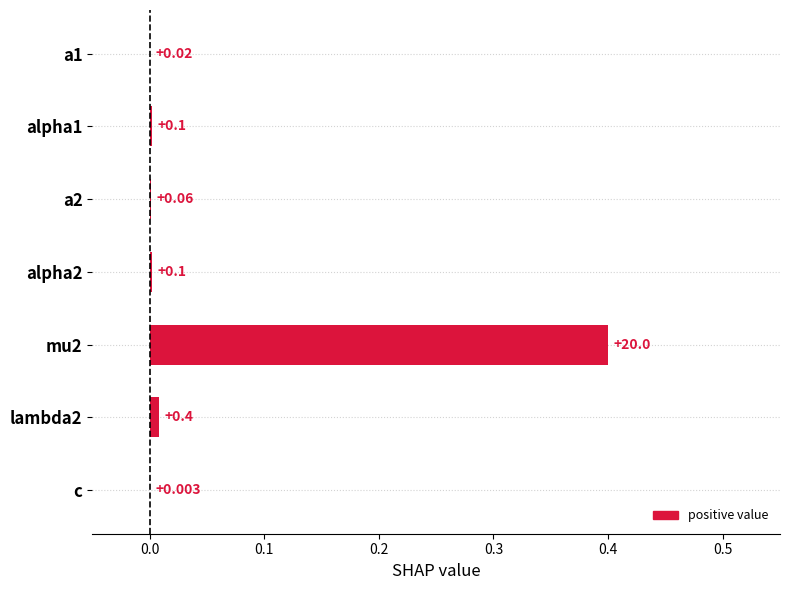

Are the bars horizontal?

Yes